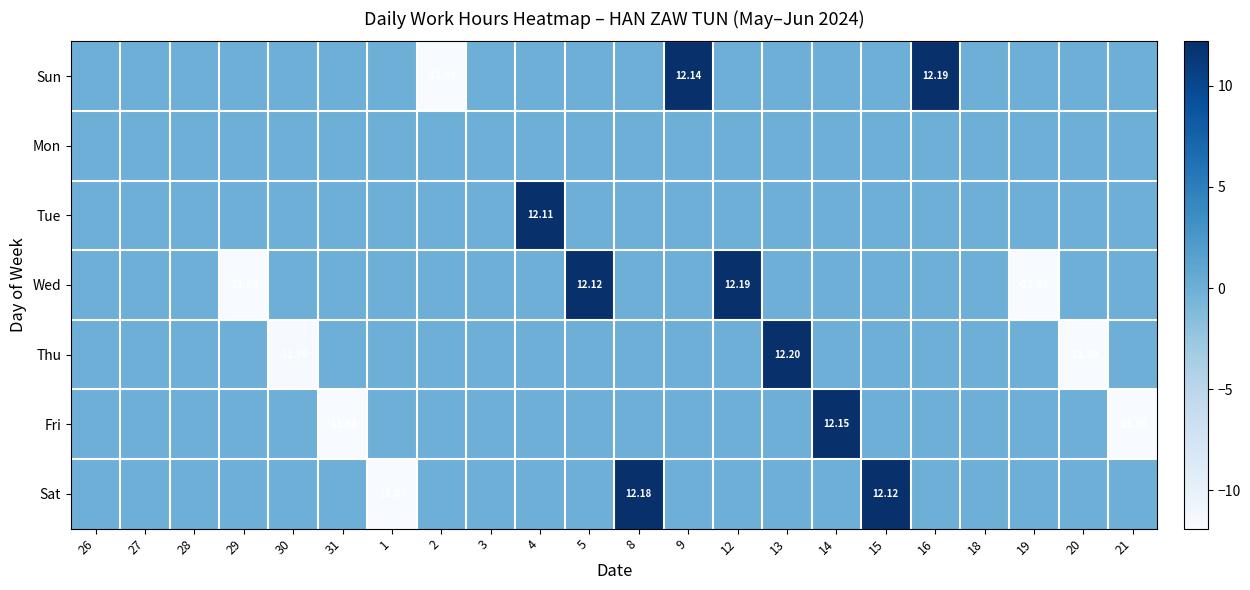

At which category is the sum across all series the highest?

13